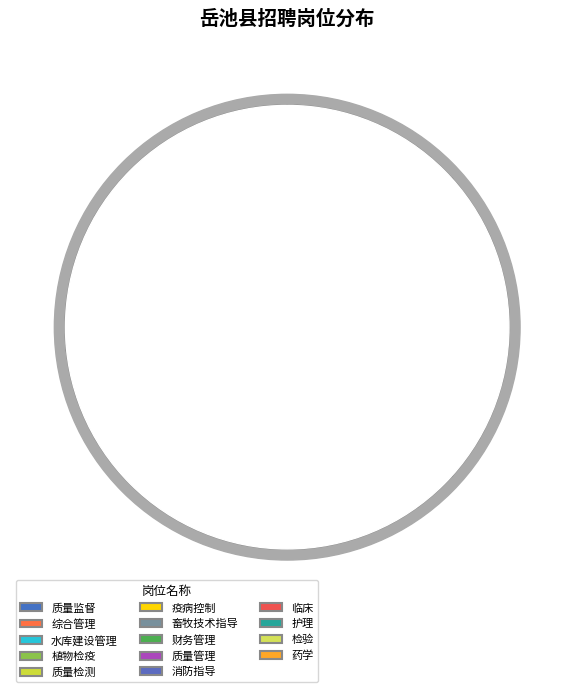

True or false: 畜牧技术指导 accounts for 7% of the total.

False